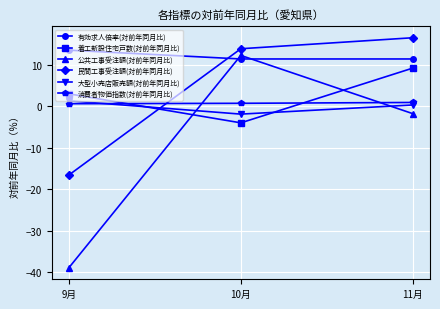

What is the spread (max minus min) of values at 9月?

52.4